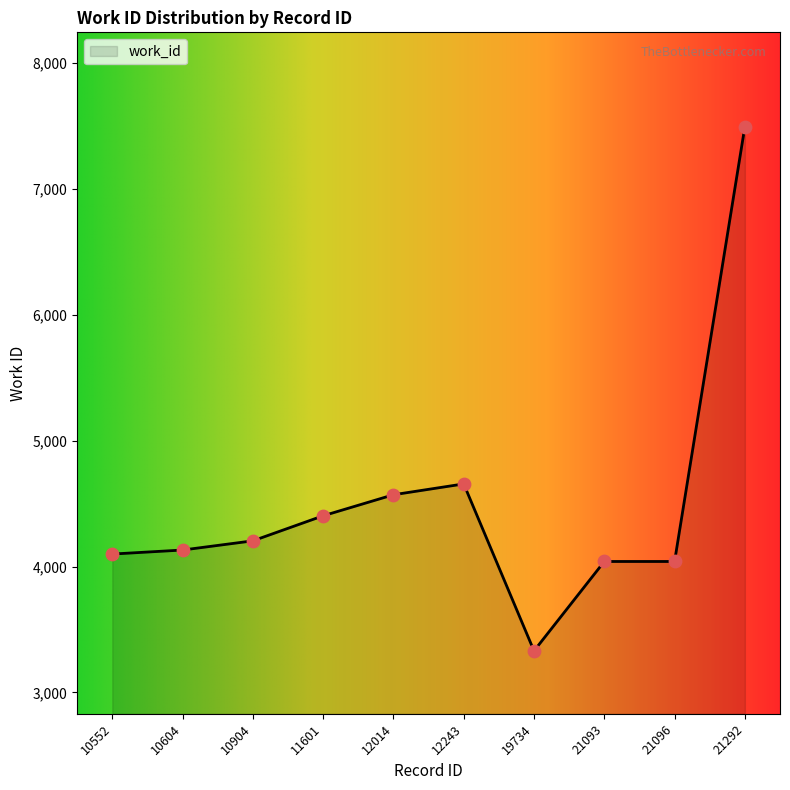

Approximately how many times larger is the value at 12014 compared to 10904?

1.1